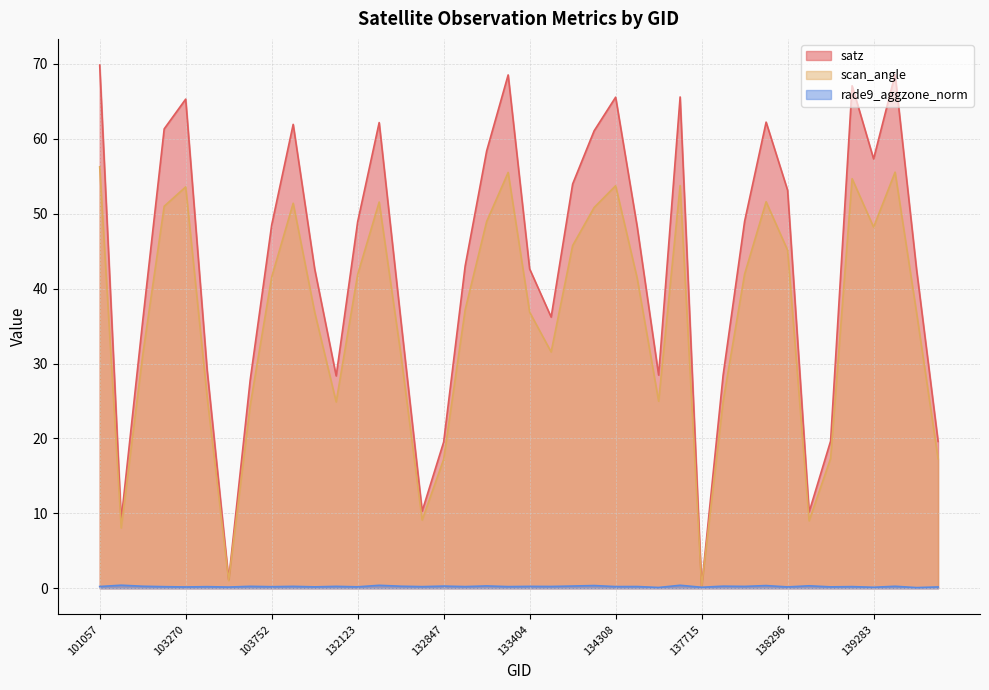

Where does the satz series first go above 48?

101057